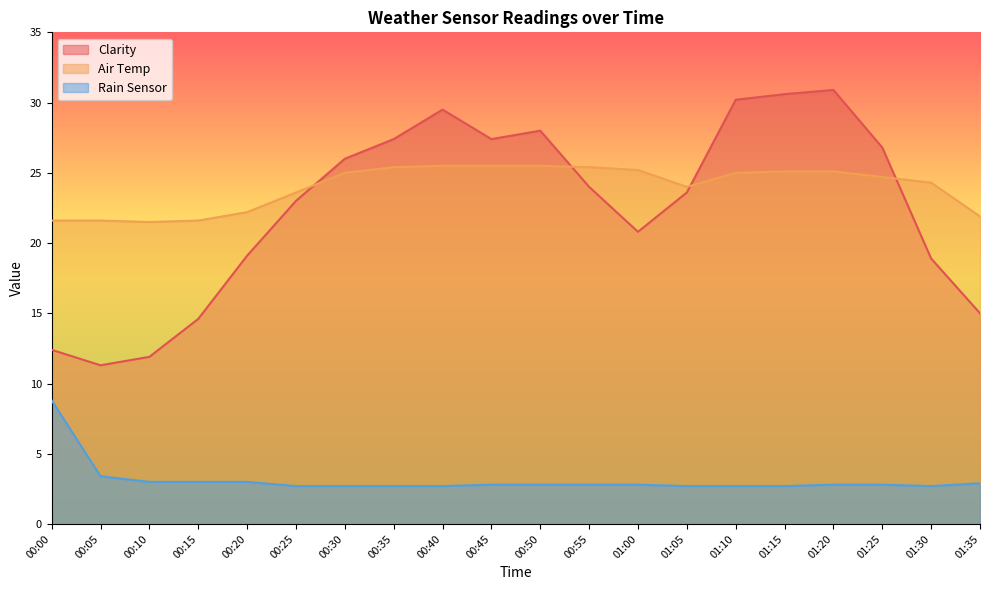

Where is Rain Sensor nearest to the value 5?

00:05